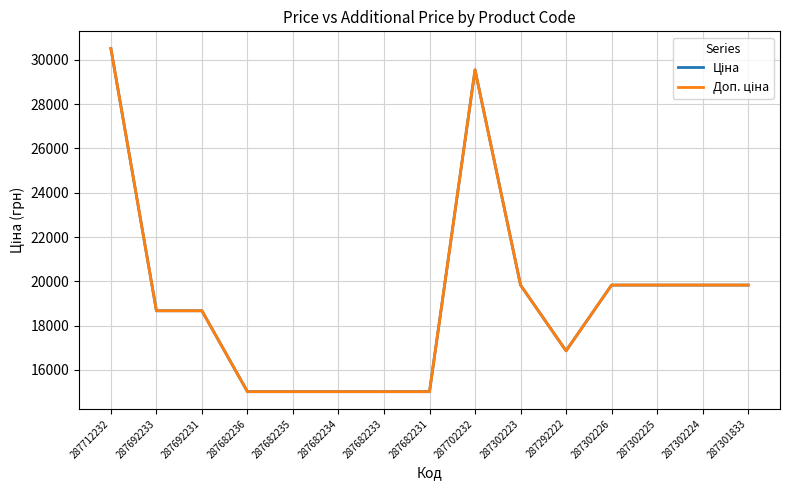

How many interior local peaks does the Ціна series have?

1